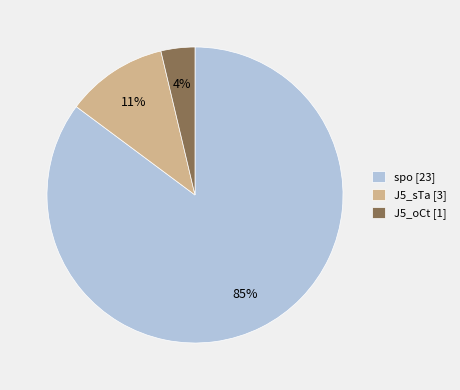

Count the number of slices in the pie.

3